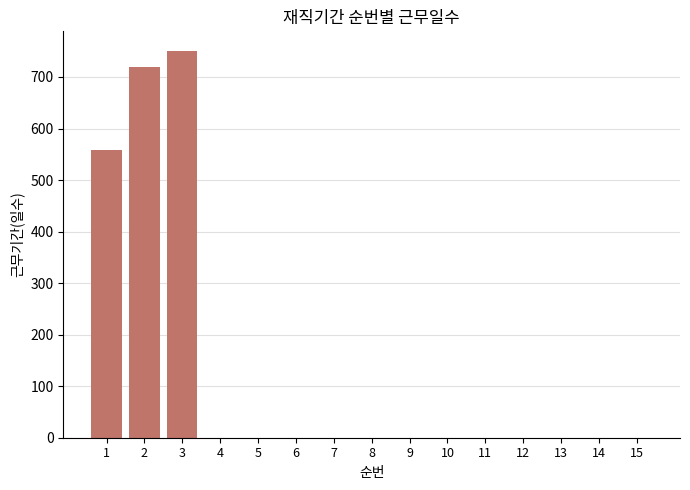

What is the change in value from 3 to 9?

-751